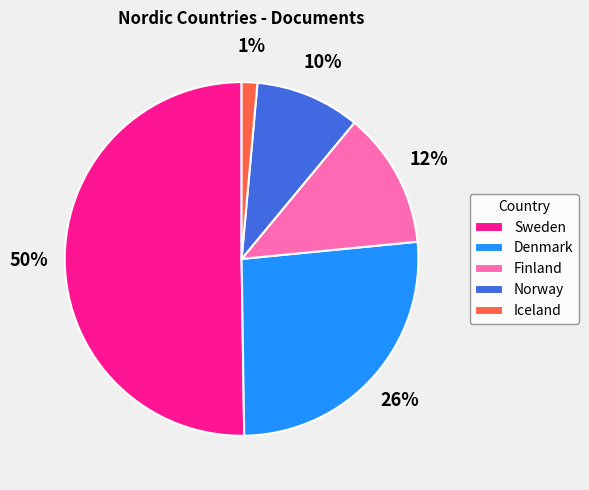

Which category accounts for the majority?

Sweden